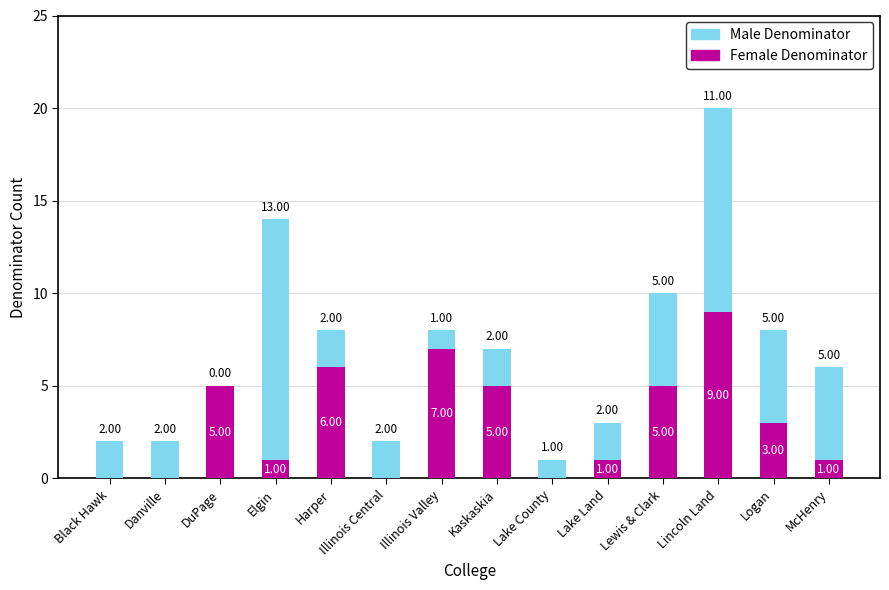

What is the sum of the Female Denominator values at Illinois Central and DuPage?

5